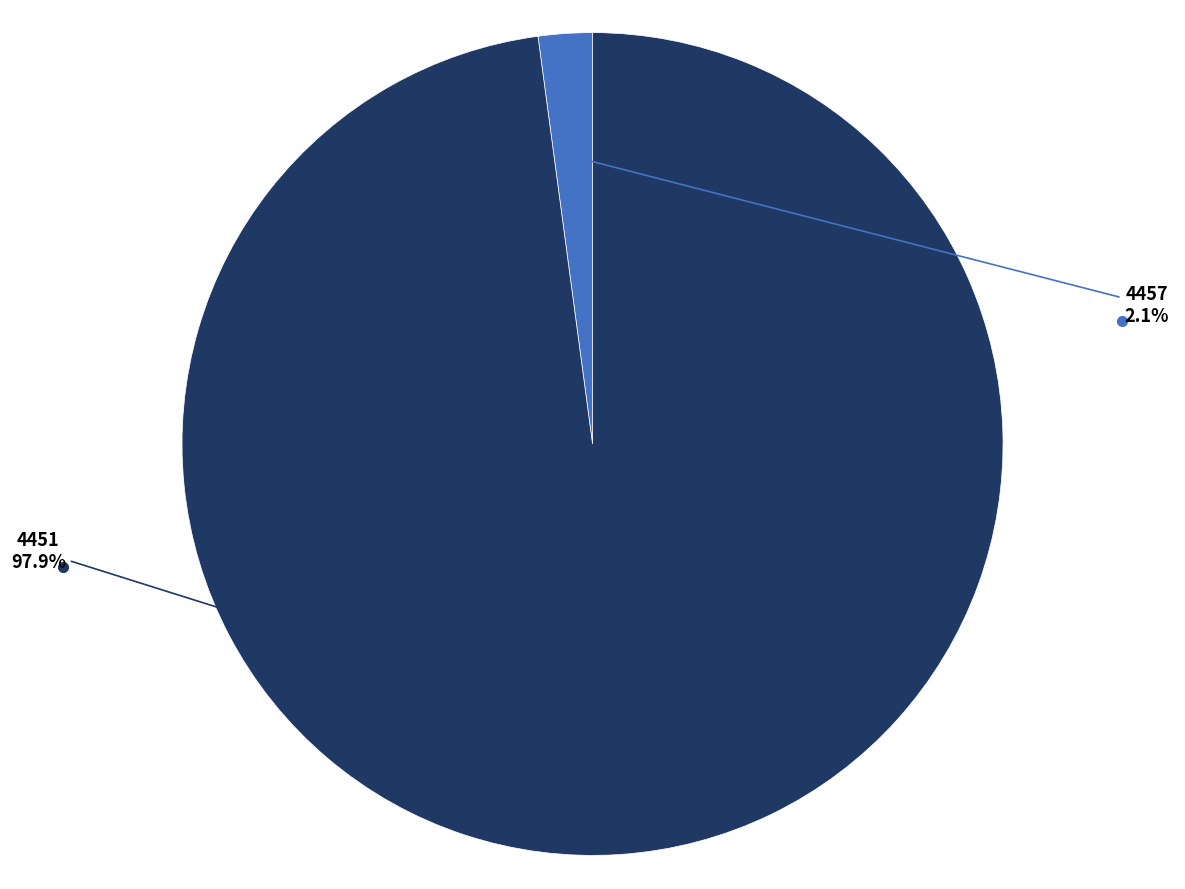

Does any single category account for the majority?

Yes